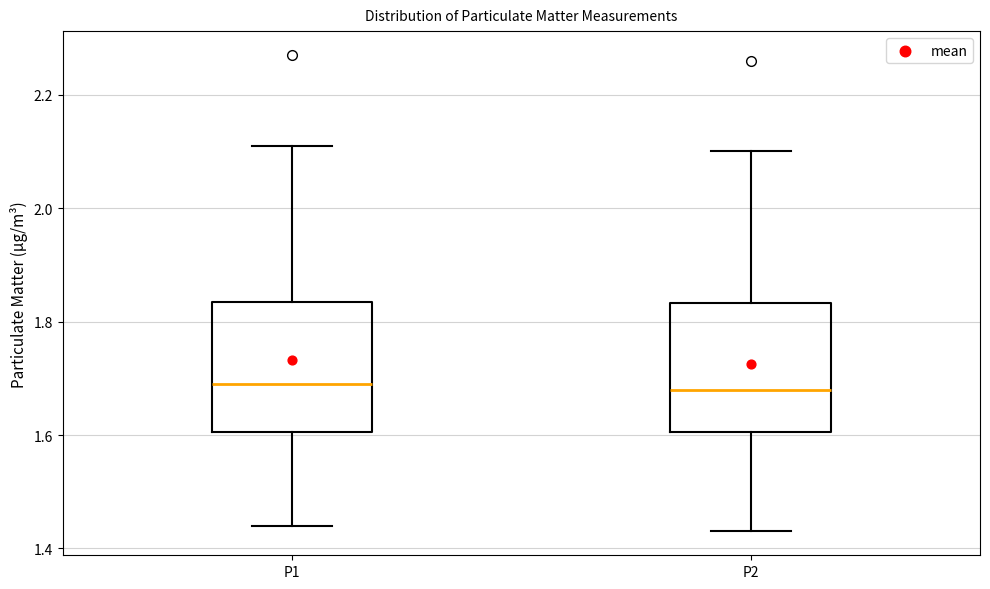

Where is the lower edge of the box for P1 on the y-axis? The values are not printed on the chart, so give them approximately, as read against the axis.

1.60